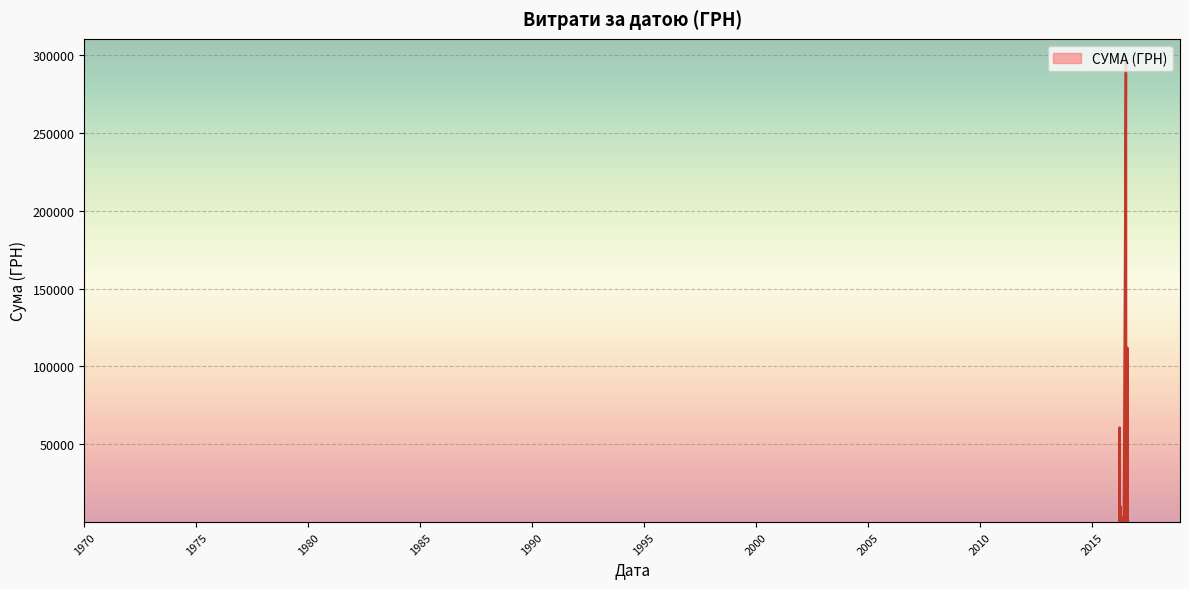

List the labels in order of value, largest first.

12.07.2016, 04.08.2016, 01.04.2016, 01.04.2016, 24.07.2016, 11.04.2016, 01.04.2016, 09.04.2016, 11.04.2016, 09.04.2016, 31.03.2016, 12.04.2016, 26.07.2016, 31.03.2016, 31.03.2016, 17.05.2016, 07.04.2016, 09.04.2016, 07.04.2016, 12.04.2016, 22.07.2016, 06.04.2016, 12.08.2016, 07.04.2016, 14.07.2016, 09.08.2016, 09.04.2016, 09.06.2016, 25.07.2016, 18.04.2016, 04.05.2016, 28.07.2016, 25.04.2016, 14.07.2016, 13.04.2016, 29.03.2016, 29.07.2016, 29.03.2016, 29.03.2016, 24.07.2016